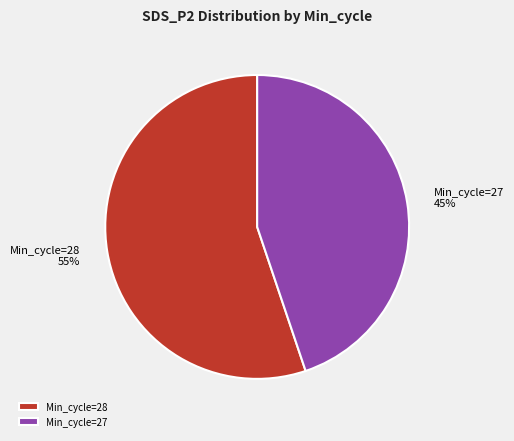

What is the smallest slice in the pie chart?

Min_cycle=27